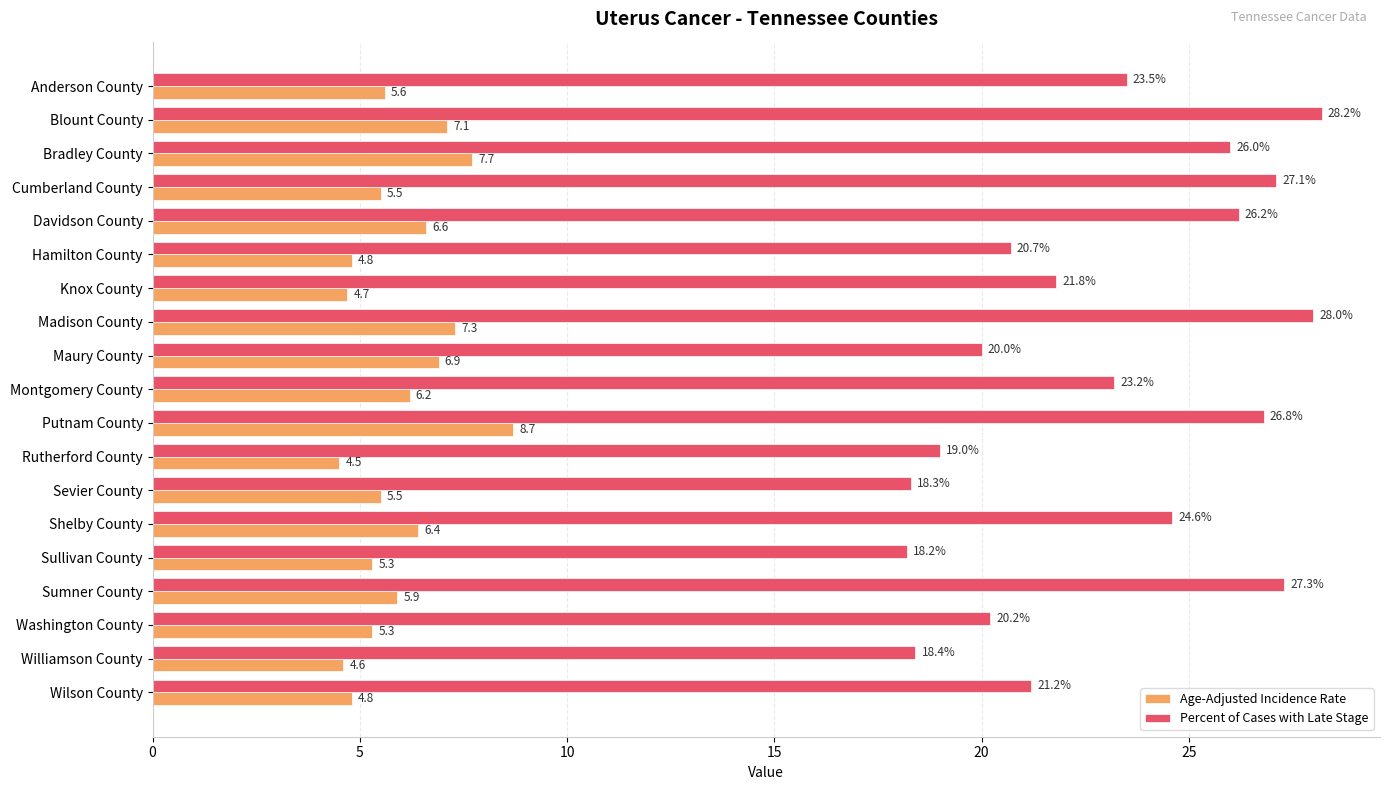

What is the spread (max minus min) of values at Bradley County?

18.3